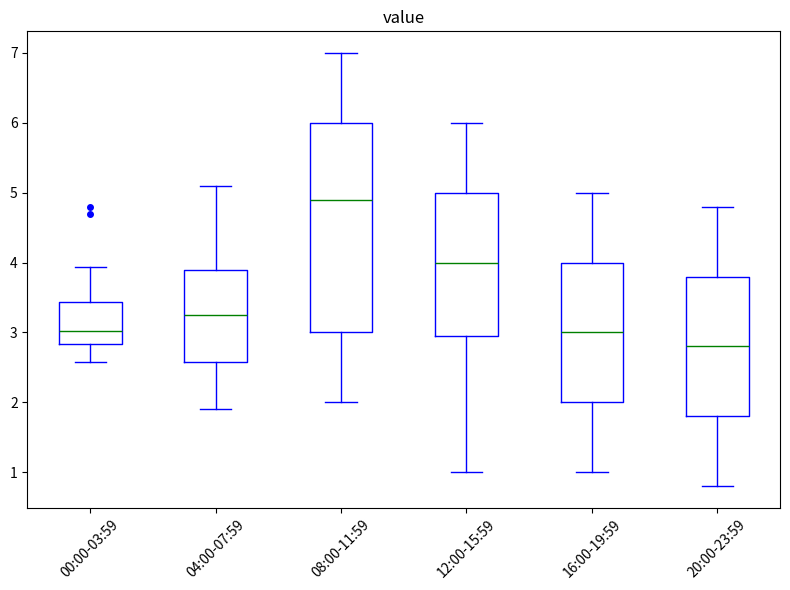

Reading left to right, read every box against the y-axis: the position of its median line, the range the box covers, and the ends of its whiskers. The values are not printed on the chart, so give them approximately, as read against the axis.

00:00-03:59: median 3.0, box 2.8 to 3.4, whiskers 2.6 to 3.9
04:00-07:59: median 3.3, box 2.6 to 3.9, whiskers 1.9 to 5.1
08:00-11:59: median 4.9, box 3.0 to 6.0, whiskers 2.0 to 7.0
12:00-15:59: median 4.0, box 3.0 to 5.0, whiskers 1.0 to 6.0
16:00-19:59: median 3.0, box 2.0 to 4.0, whiskers 1.0 to 5.0
20:00-23:59: median 2.8, box 1.8 to 3.8, whiskers 0.8 to 4.8